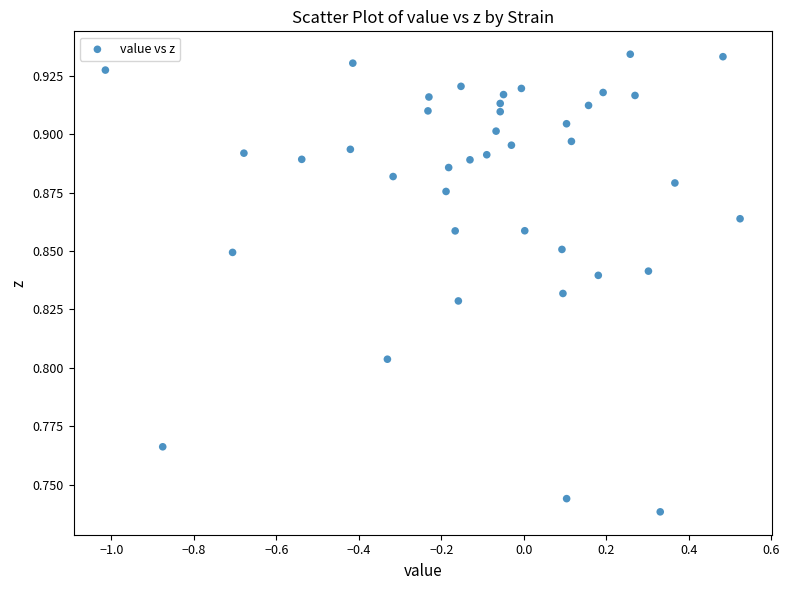

What is the range of X values (max minus min)?

1.5